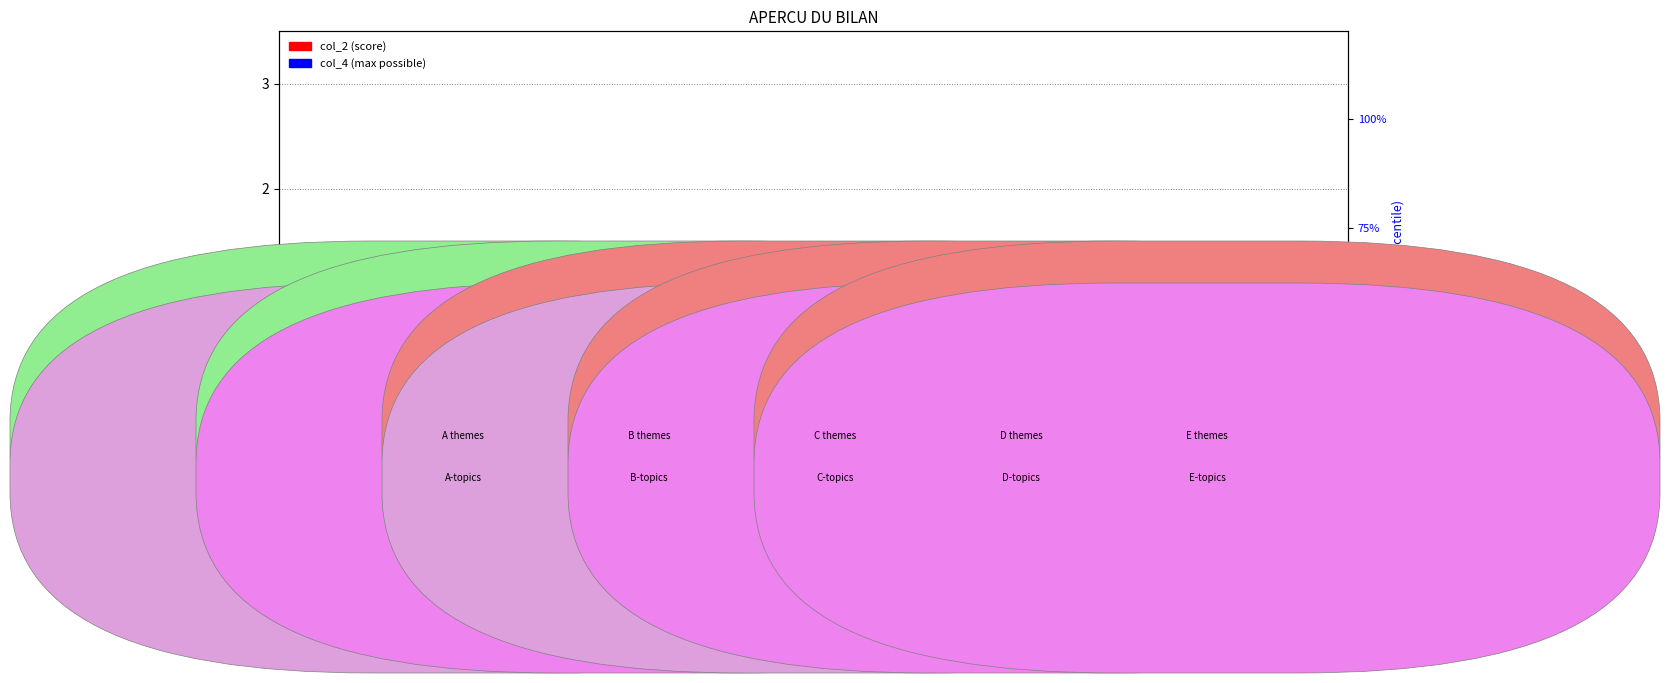

What is the total value across all series at A2?

51.3